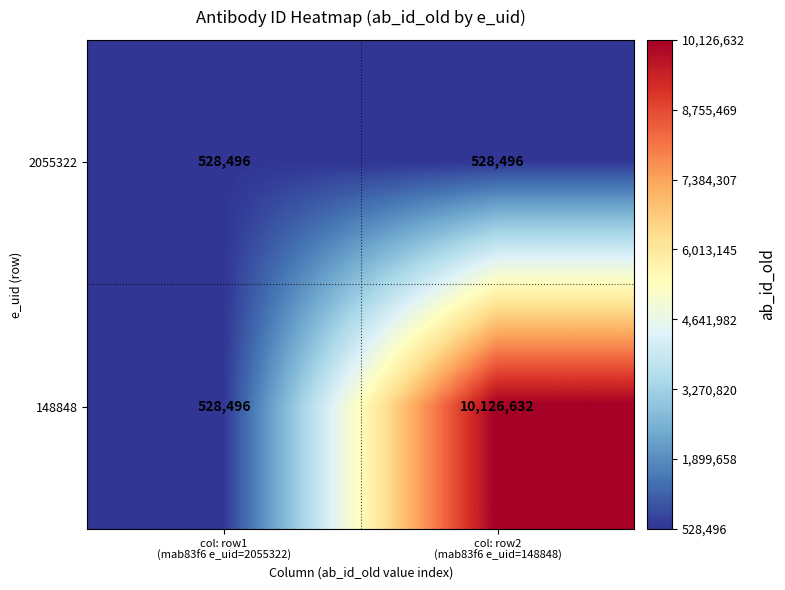

List the series in order of their peak value, highest first.

148848, 2055322